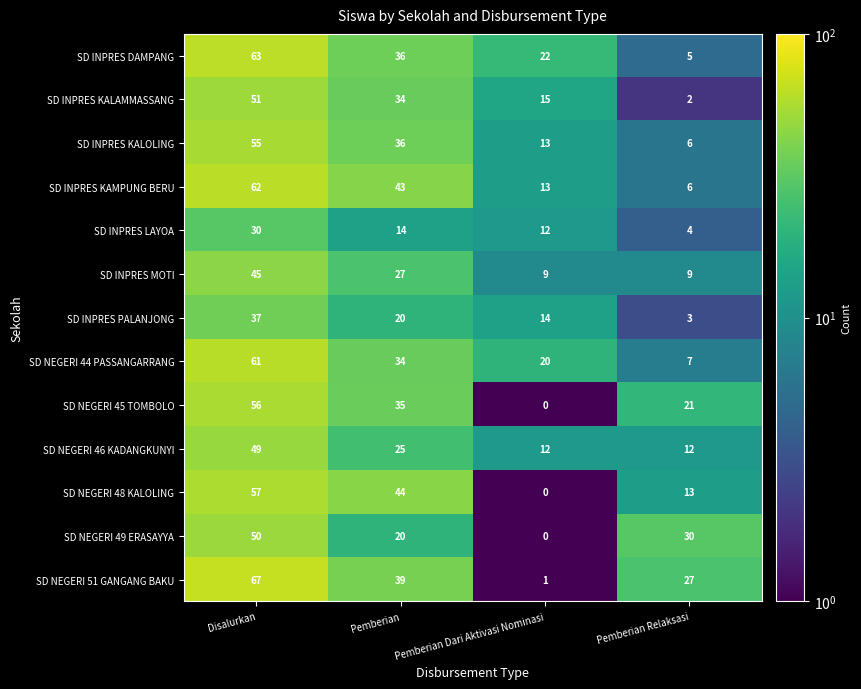

Rank the series by their maximum value, from highest to lowest.

SD NEGERI 51 GANGANG BAKU, SD INPRES DAMPANG, SD INPRES KAMPUNG BERU, SD NEGERI 44 PASSANGARRANG, SD NEGERI 48 KALOLING, SD NEGERI 45 TOMBOLO, SD INPRES KALOLING, SD INPRES KALAMMASSANG, SD NEGERI 49 ERASAYYA, SD NEGERI 46 KADANGKUNYI, SD INPRES MOTI, SD INPRES PALANJONG, SD INPRES LAYOA